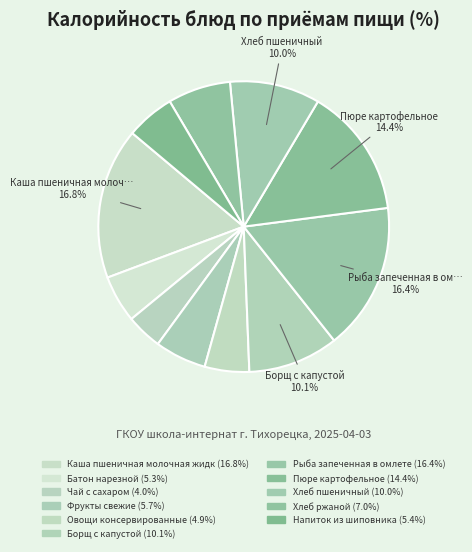

Count the number of slices in the pie.

11